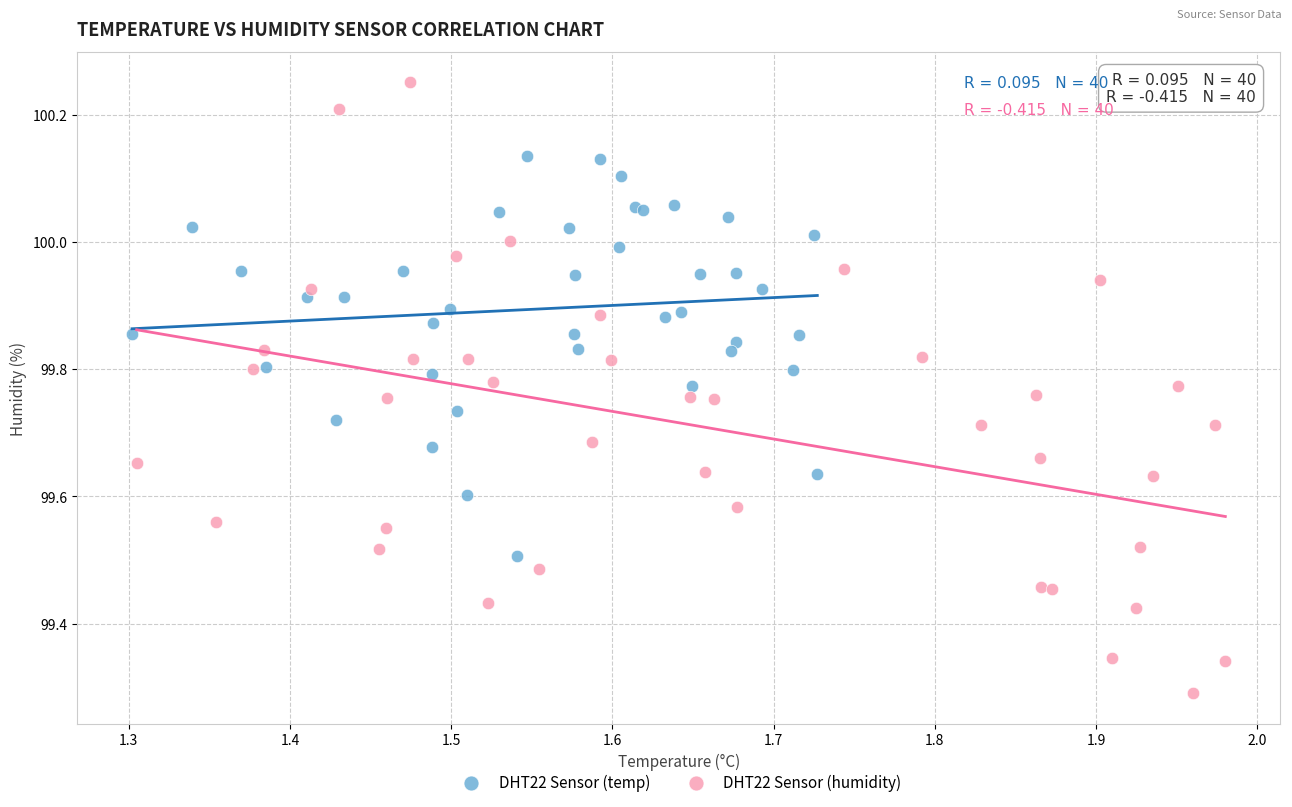

Which series reaches the maximum Y coordinate?

DHT22 Sensor (humidity)